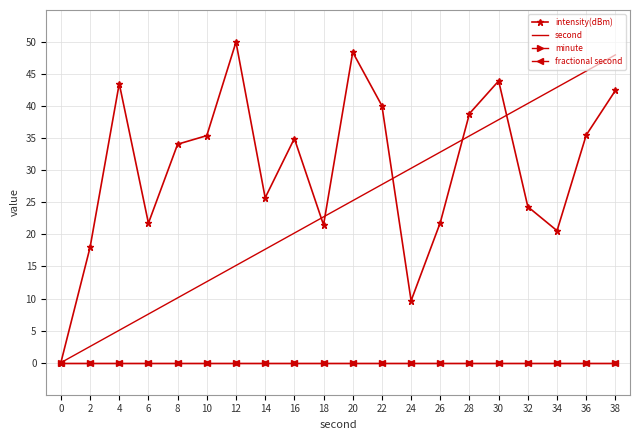

How many lines are shown in the chart?

4